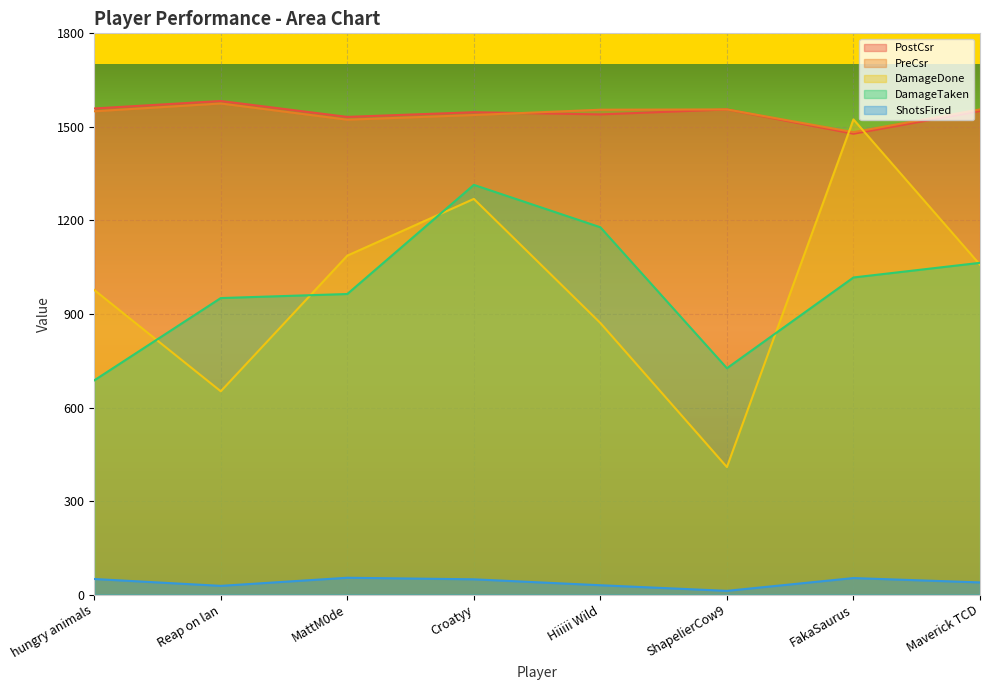

What is the maximum value for DamageDone?

1524